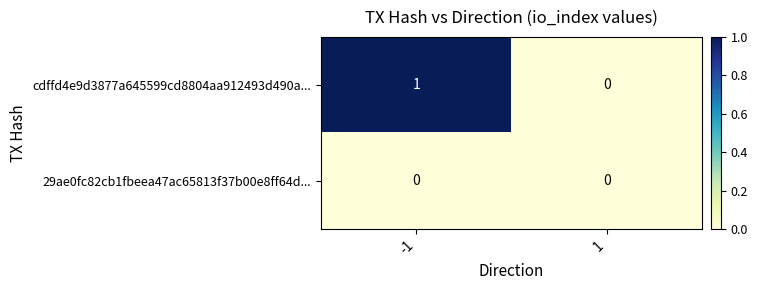

How many data points does each series have?

2